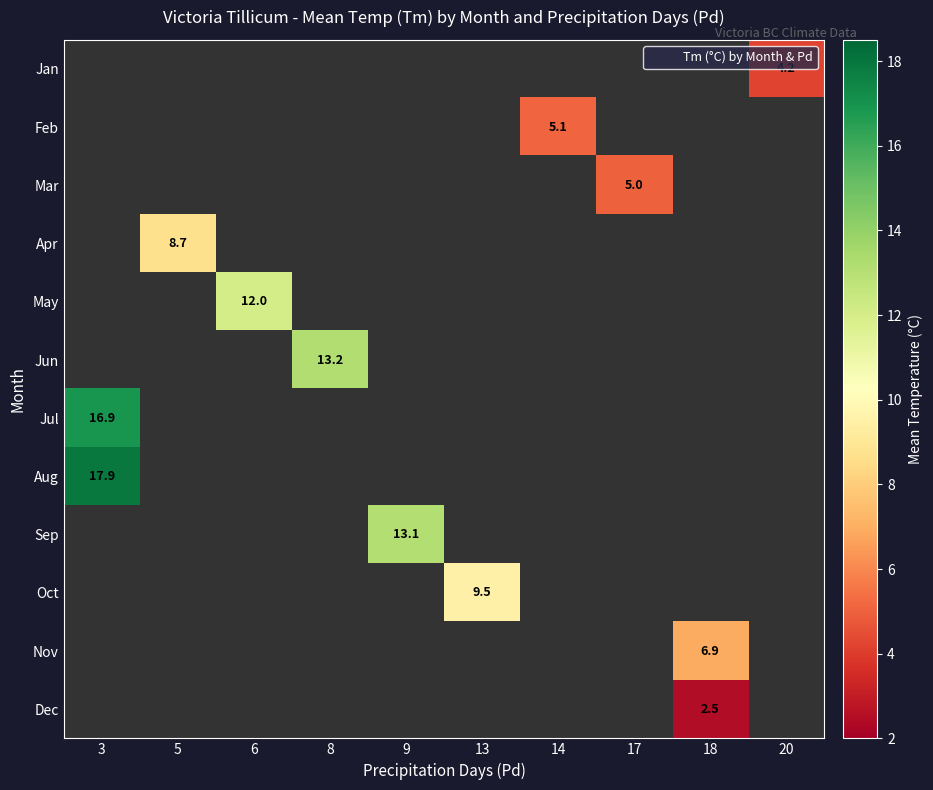

The Apr series shows 8.7 at 5. True or false?

True